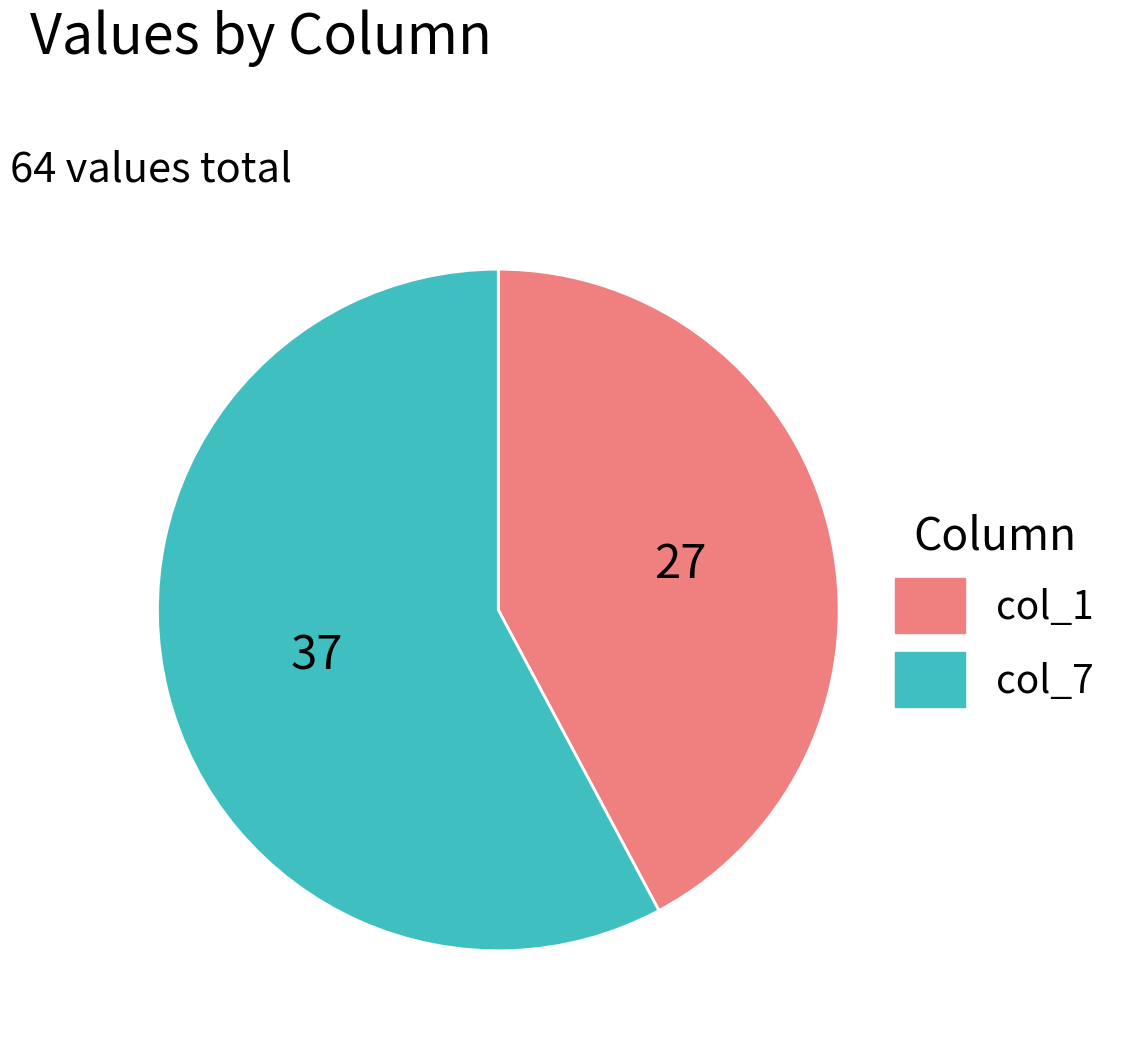

Is there a majority slice in this chart?

Yes